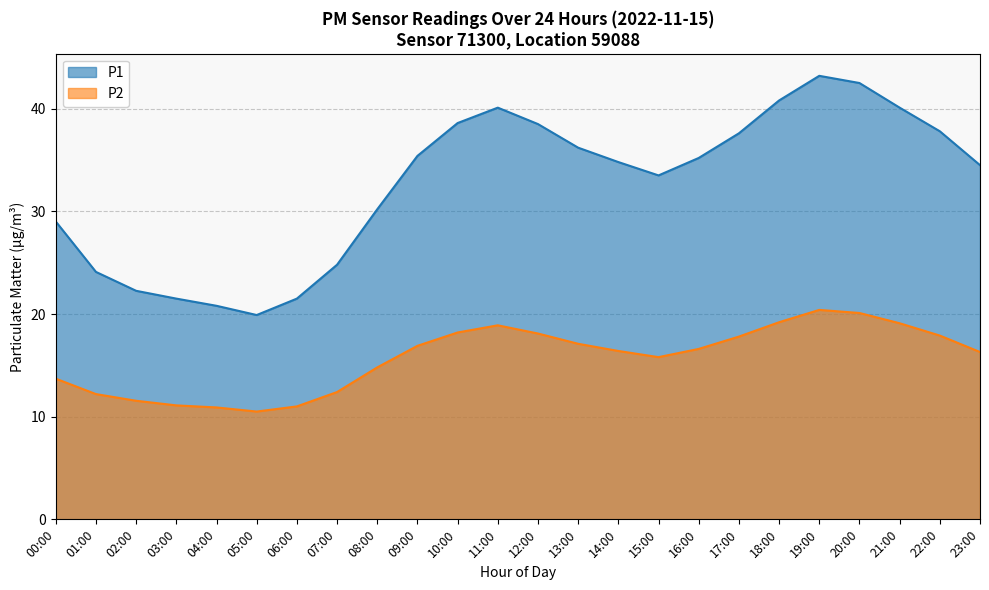

Read the P2 value at 22:00.

17.9